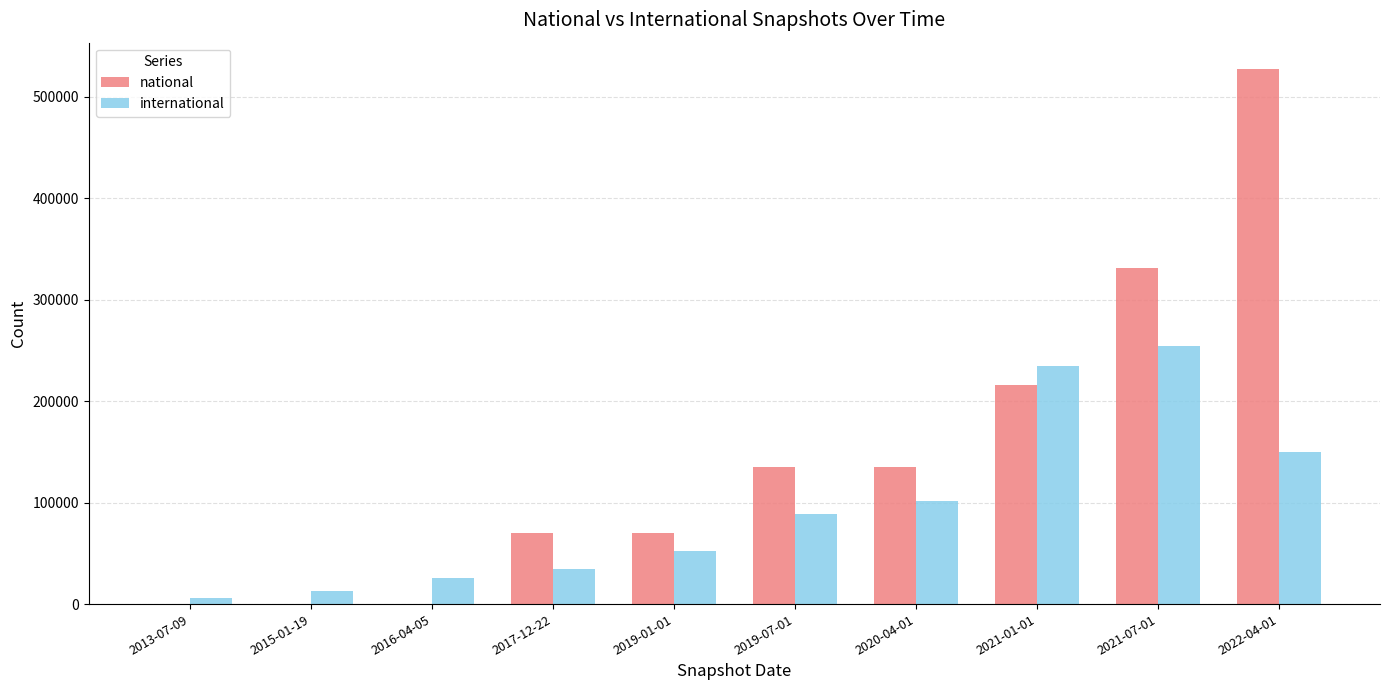

Between 2016-04-05 and 2019-07-01, which series saw the biggest shift?

national